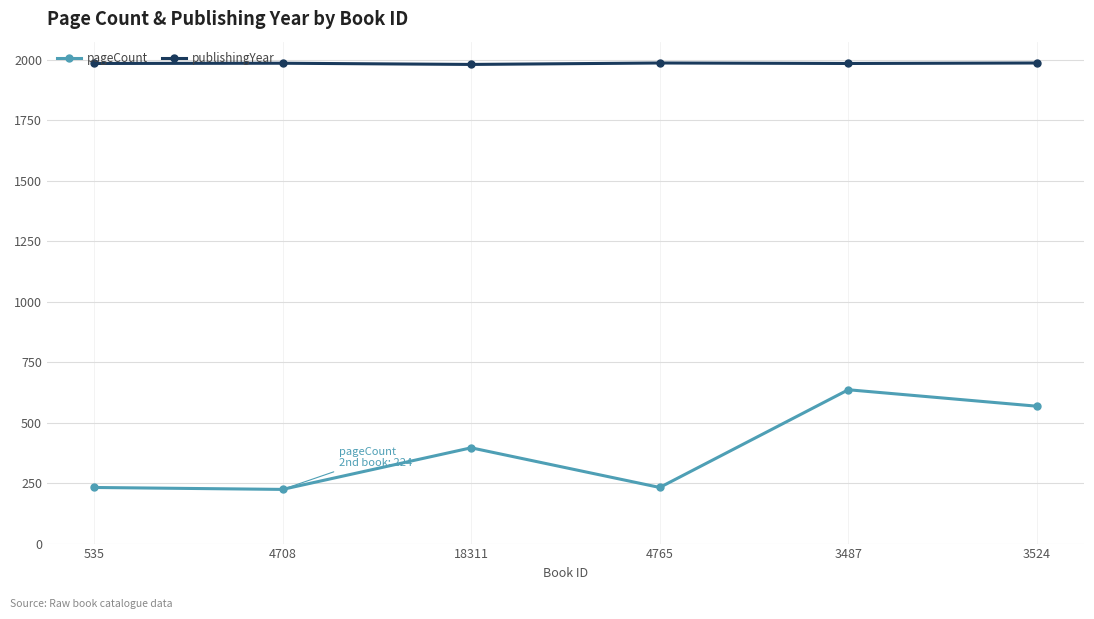

What are all the series names shown in the legend?

pageCount, publishingYear